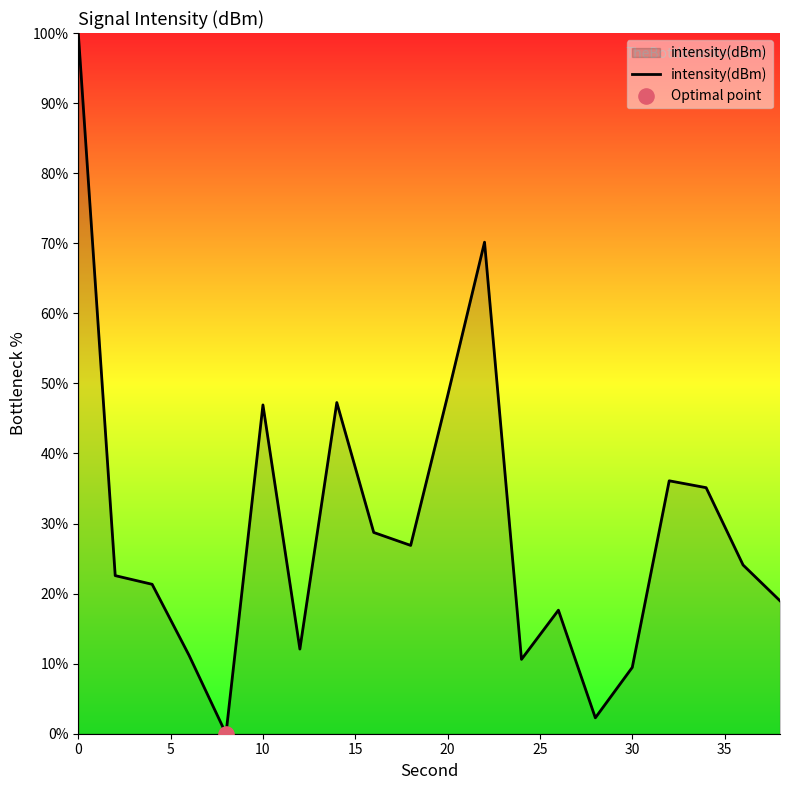

What is the maximum value shown in the chart?

100.0